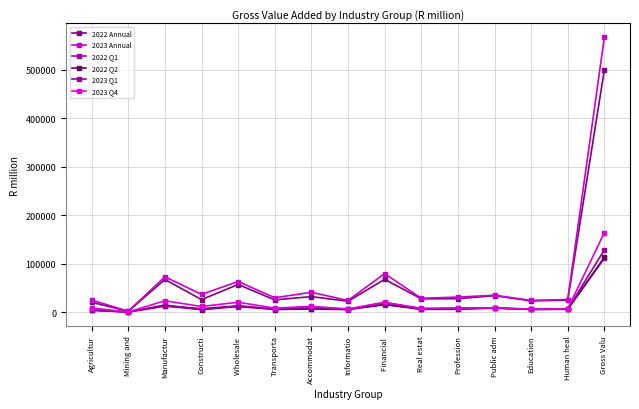

At how many categories does at least one series exceed 400462?

1